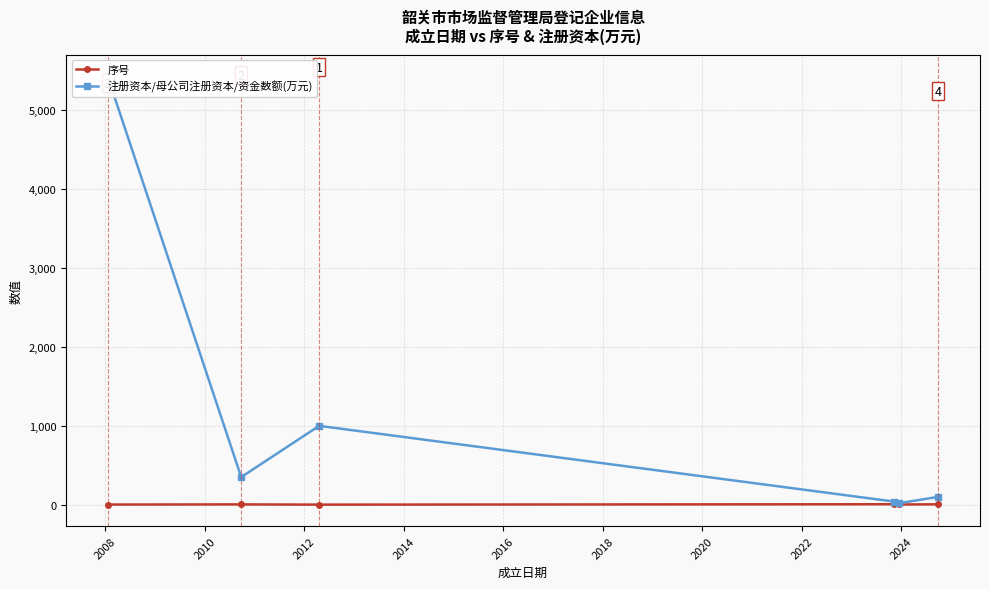

List the series in order of their peak value, highest first.

注册资本/母公司注册资本/资金数额(万元), 序号